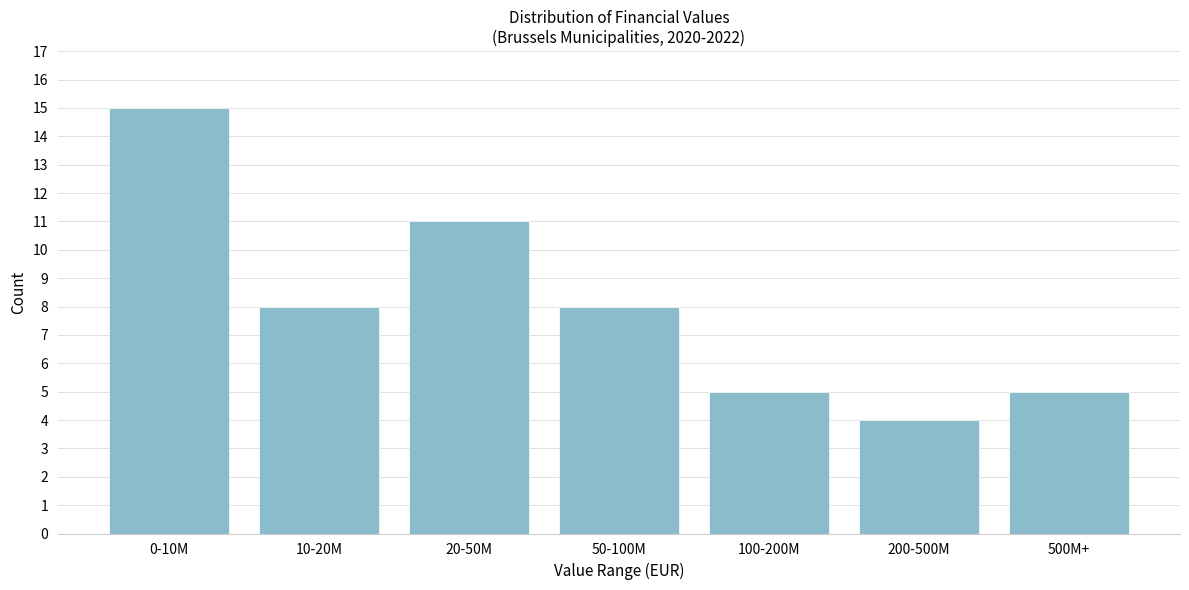

Reading left to right, transcribe all the data shown in this chart.

0-10M=15	10-20M=8	20-50M=11	50-100M=8	100-200M=5	200-500M=4	500M+=5